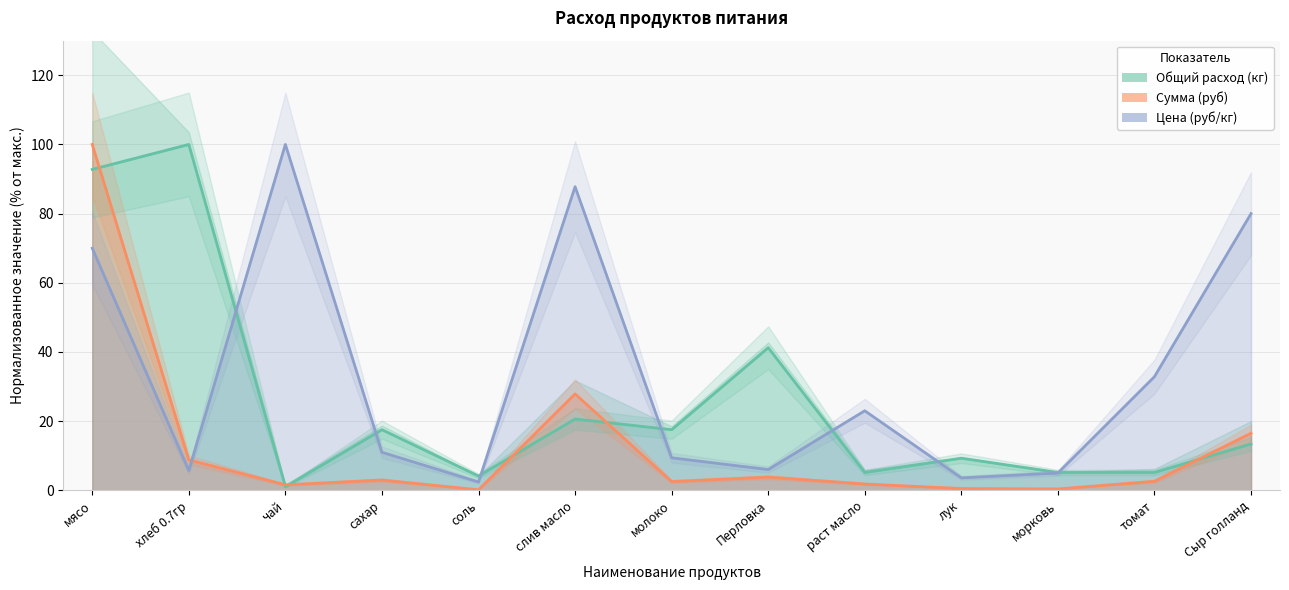

Rank the categories by Цена (руб/кг) value from highest to lowest.

чай, слив масло, Сыр голланд, мясо, томат, раст масло, сахар, молоко, Перловка, хлеб 0.7гр, морковь, лук, соль